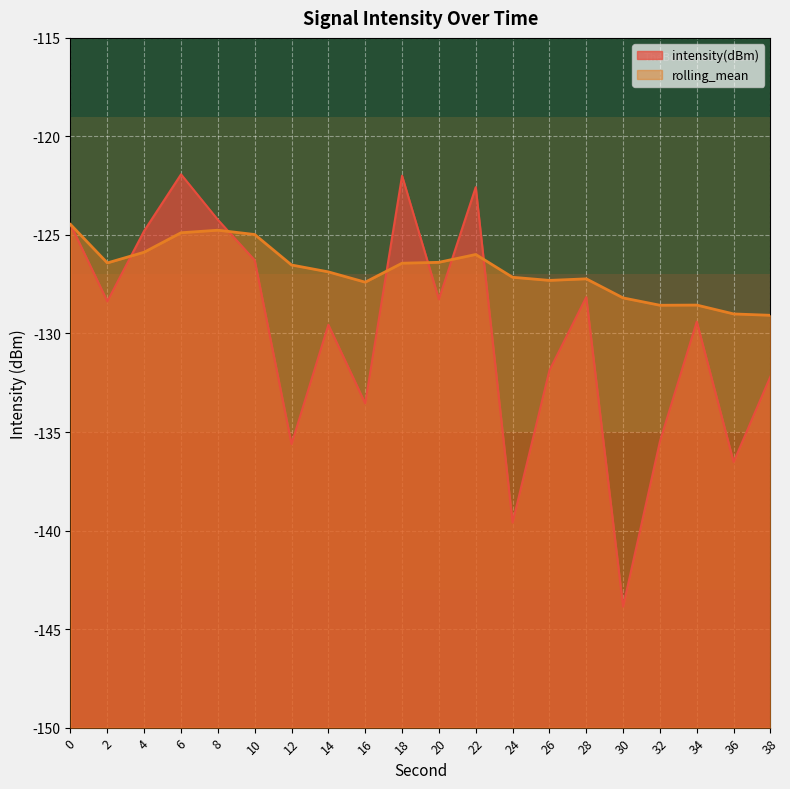

At which category is the sum across all series the highest?

6